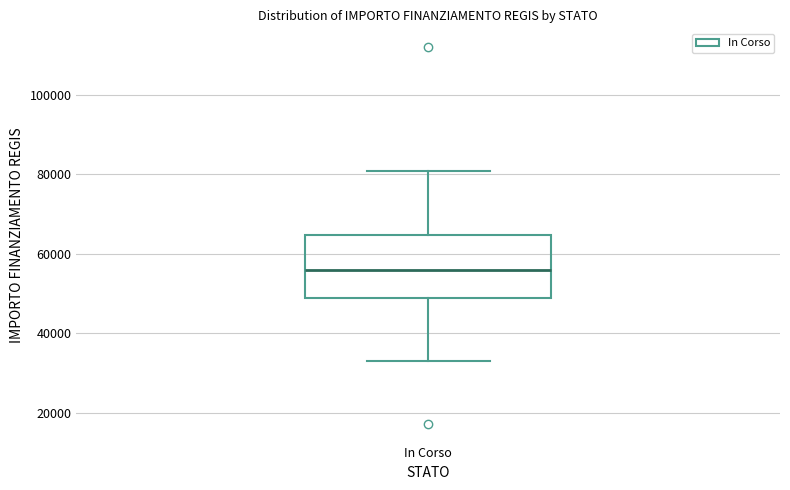

Transcribe this box plot: give where the median line is, the range the box spans, and where the two whiskers end, as read against the y-axis. The values are not printed on the chart, so give them approximately, as read against the axis.

median 56000, box 50000 to 64000, whiskers 32000 to 80000